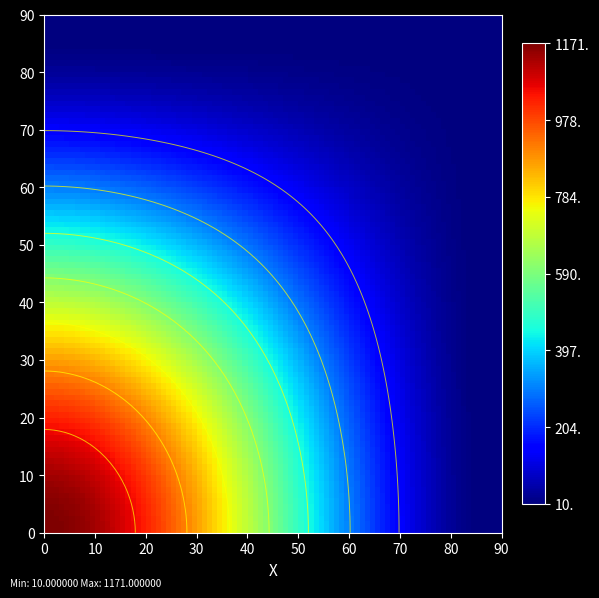

What is the spread (max minus min) of values at io_index?

1161